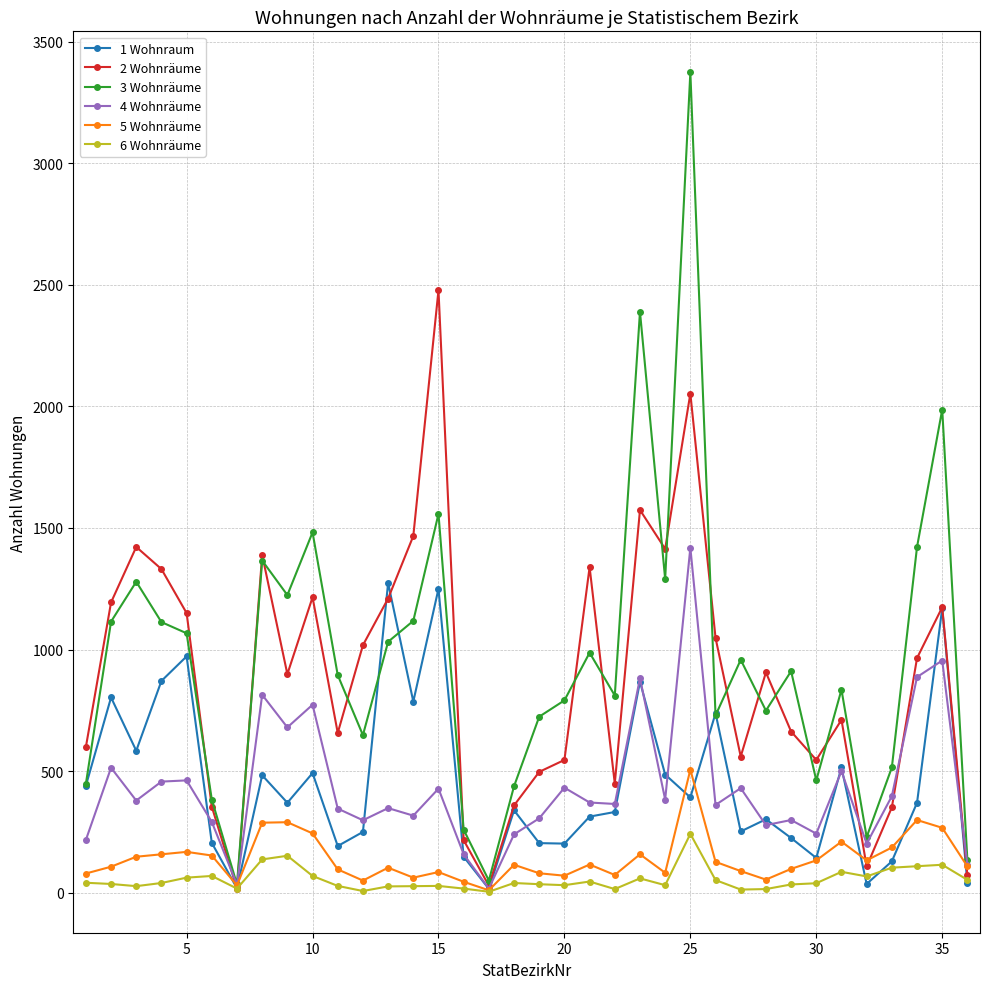

True or false: 6 Wohnräume has more than 0 points higher than both neighbors.

True